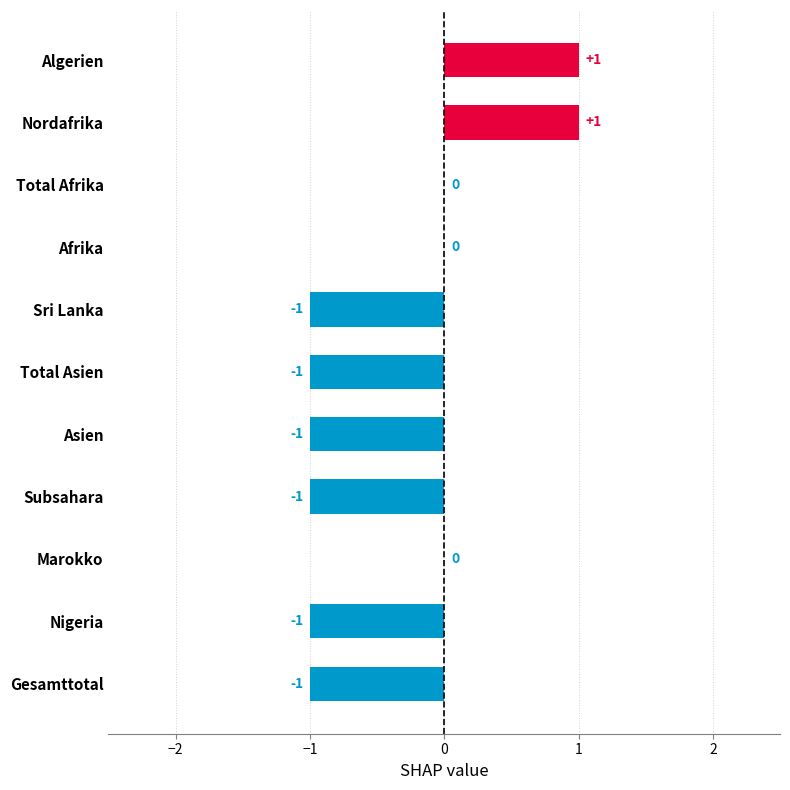

What is the sum of all values?

-4